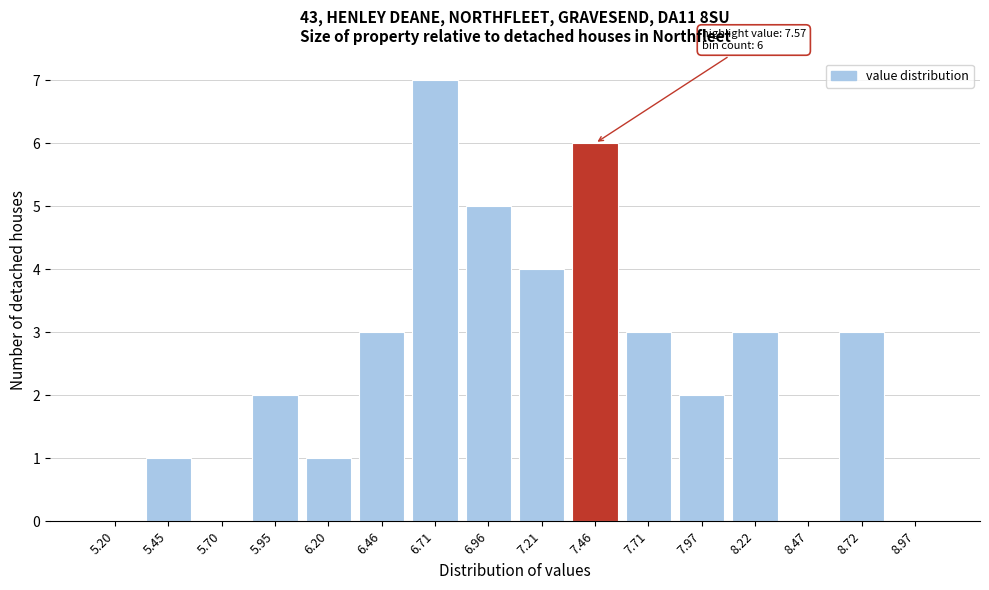

Reading right to left, extract all data points from this chart.

8.97=0	8.72=3	8.47=0	8.22=3	7.97=2	7.71=3	7.46=6	7.21=4	6.96=5	6.71=7	6.46=3	6.20=1	5.95=2	5.70=0	5.45=1	5.20=0